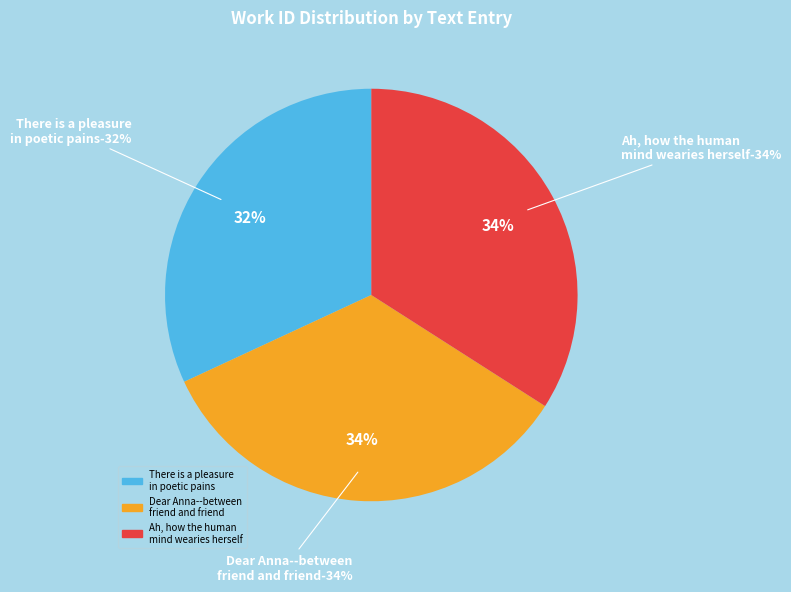

Count the number of slices in the pie.

3